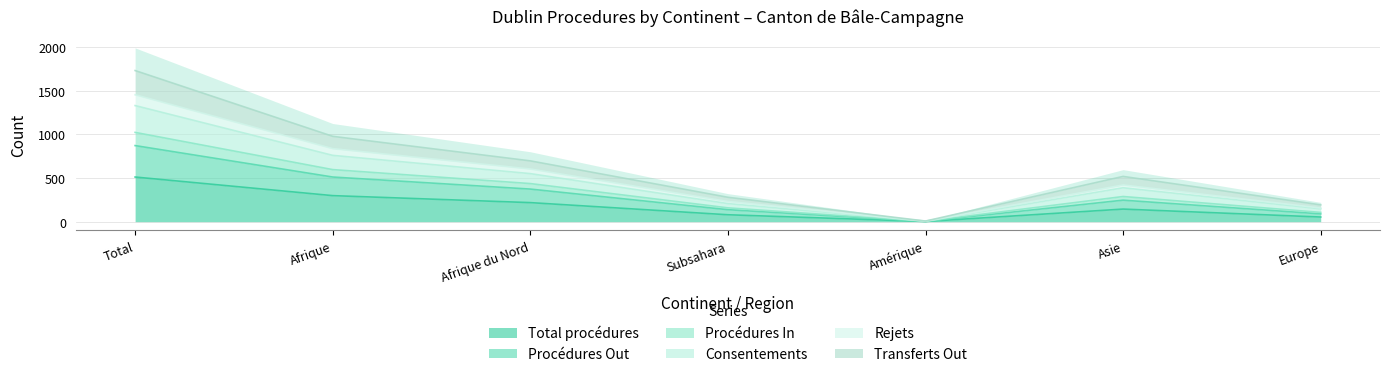

What are all the series names shown in the legend?

Total procédures, Procédures Out, Procédures In, Consentements, Rejets, Transferts Out